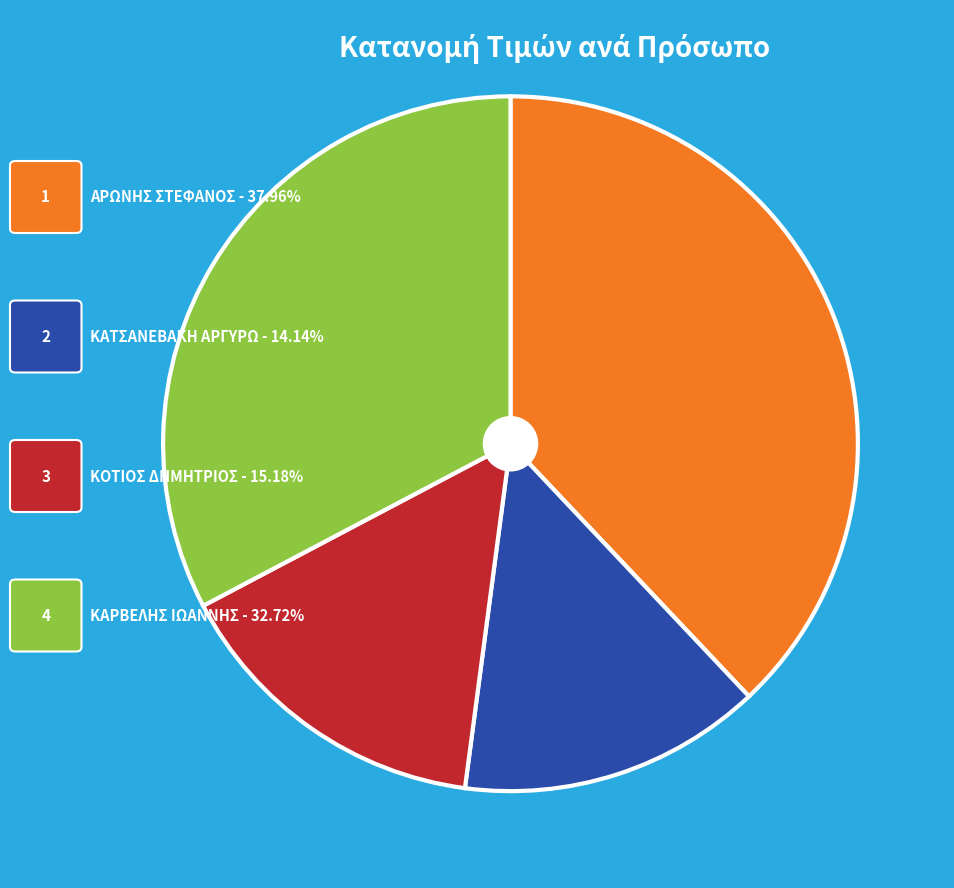

Does any single category account for the majority?

No